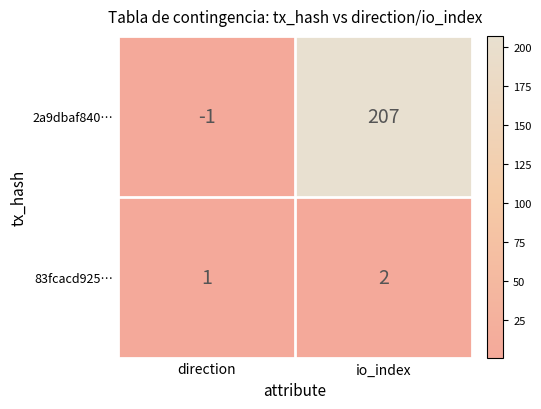

Between direction and io_index, which series saw the biggest shift?

2a9dbaf840…